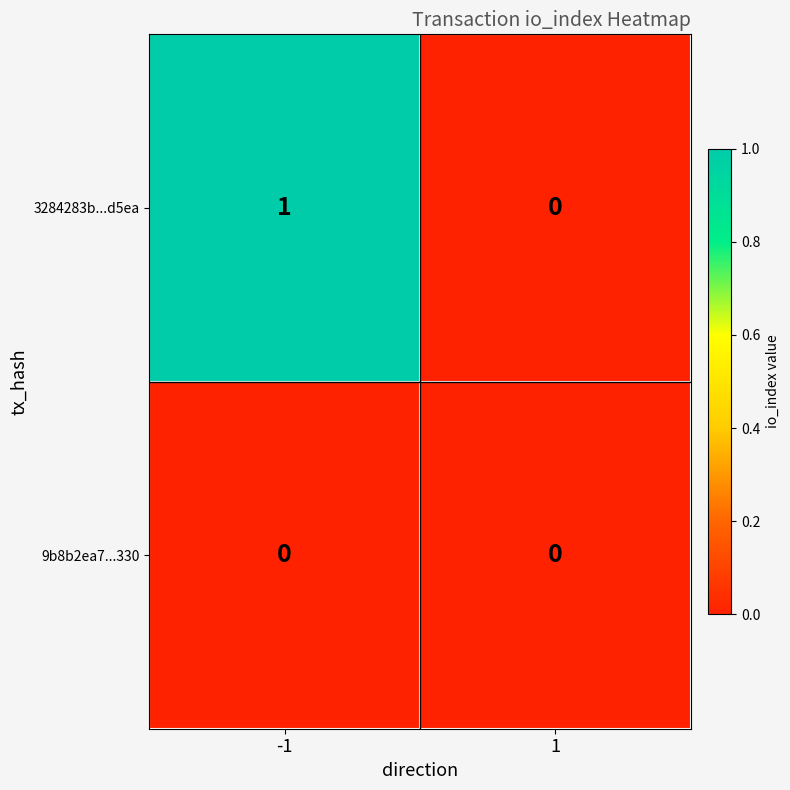

Reading left to right, extract all data points from this chart.

3284283b...d5ea: -1=1	1=0
9b8b2ea7...330: -1=0	1=0